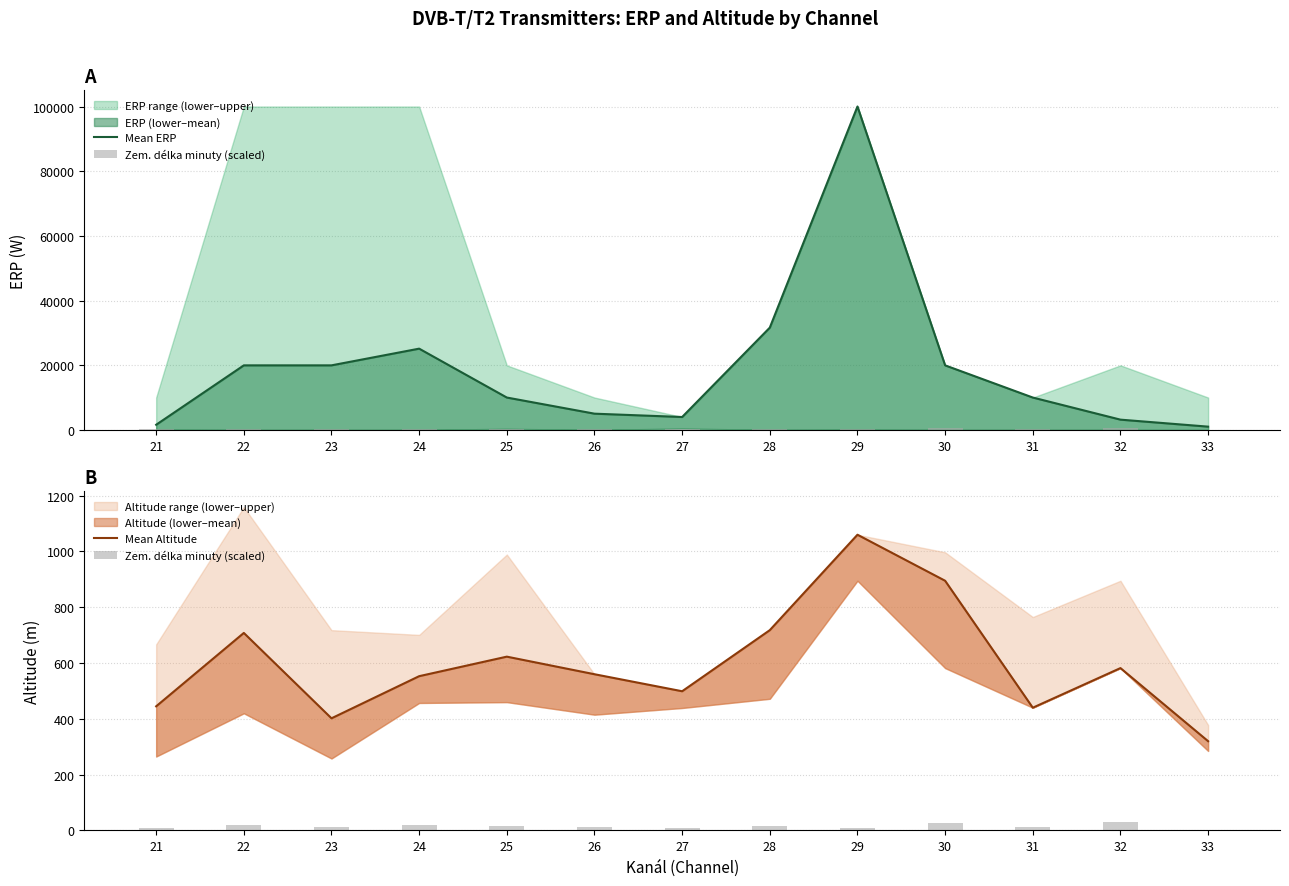

What is the average value of the Mean Altitude series?

600.4